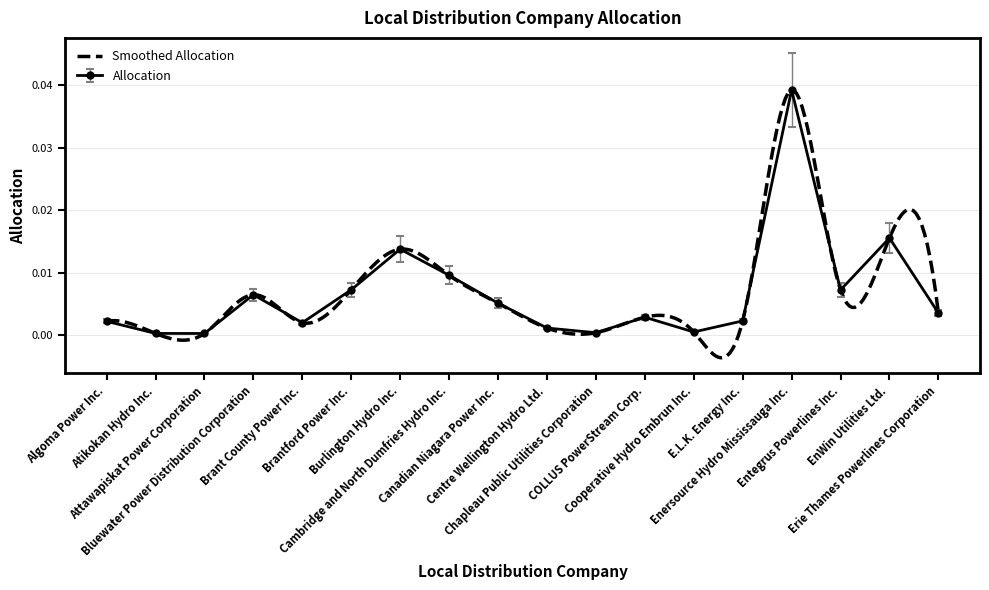

In Allocation, how many points are higher than both neighbors (excluding endpoints)?

5